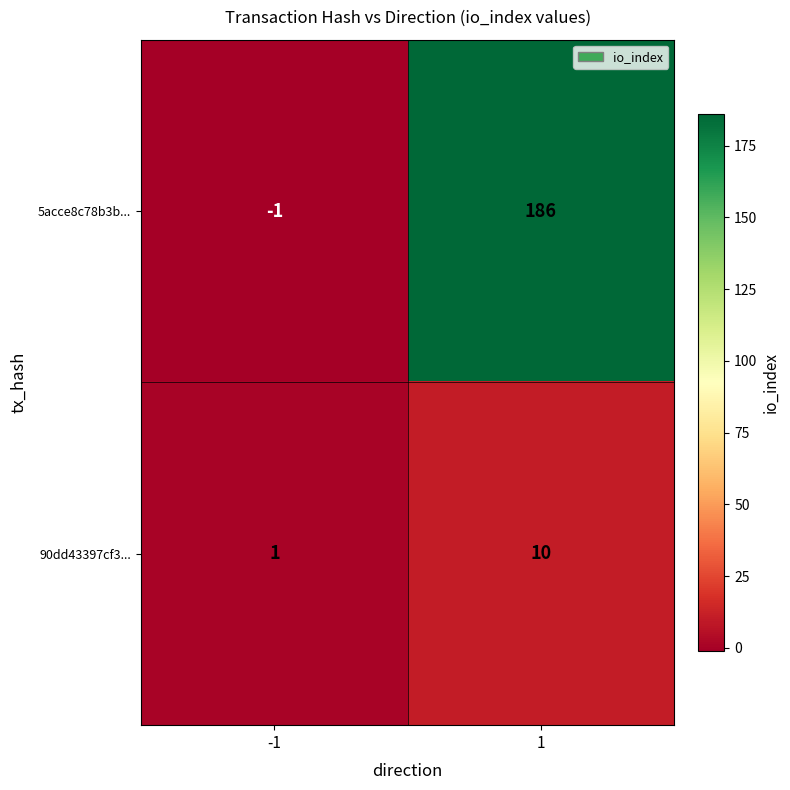

Reading left to right, list all the values displayed in this chart.

5acce8c78b3b...: -1=-1	1=186
90dd43397cf3...: -1=1	1=10